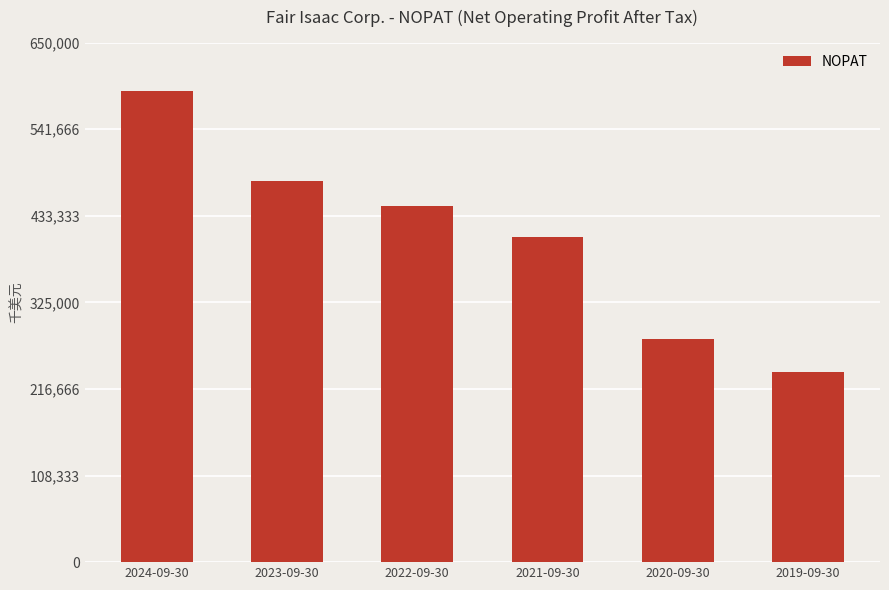

At which category does the chart reach its peak across all series?

2024-09-30